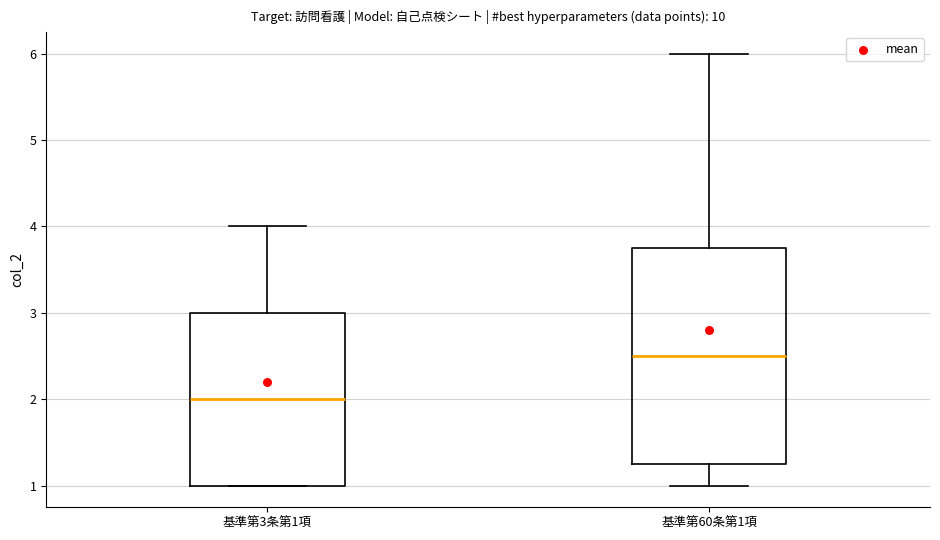

Where is the lower edge of the box for 基準第3条第1項 on the y-axis? The values are not printed on the chart, so give them approximately, as read against the axis.

1.0